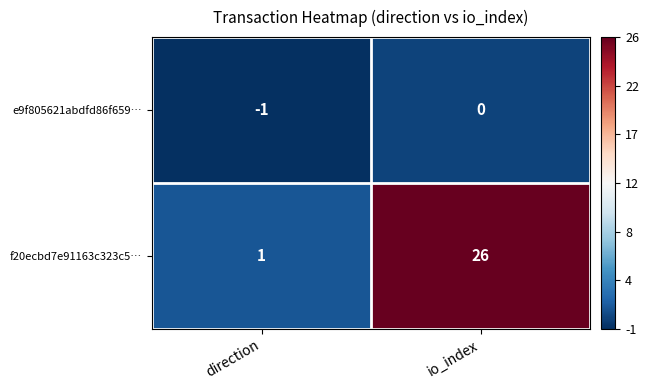

How many categories are shown in the chart?

2